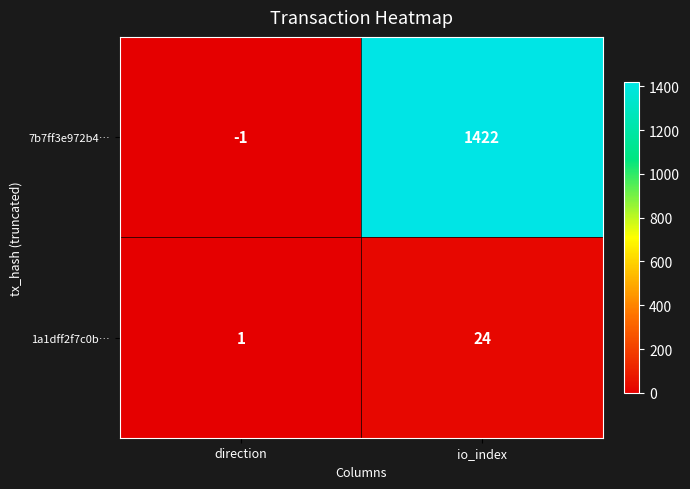

Which series has the largest range (max minus min)?

7b7ff3e972b4…